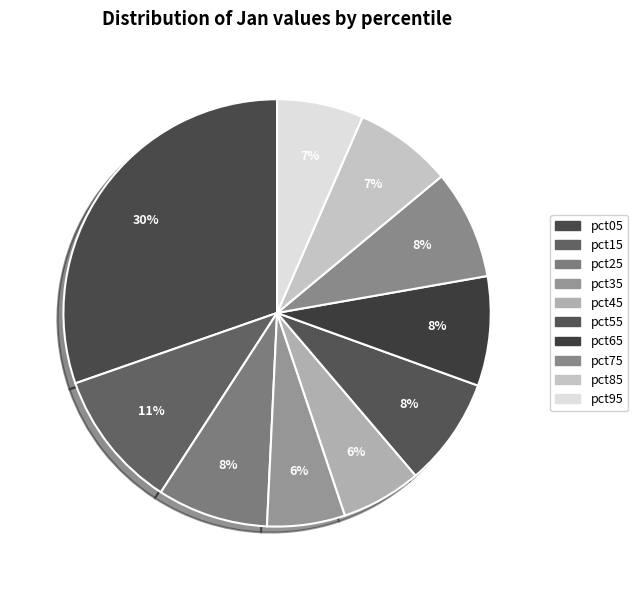

To the nearest percent, what is the difference between the largest and smallest slice percentages?

24%